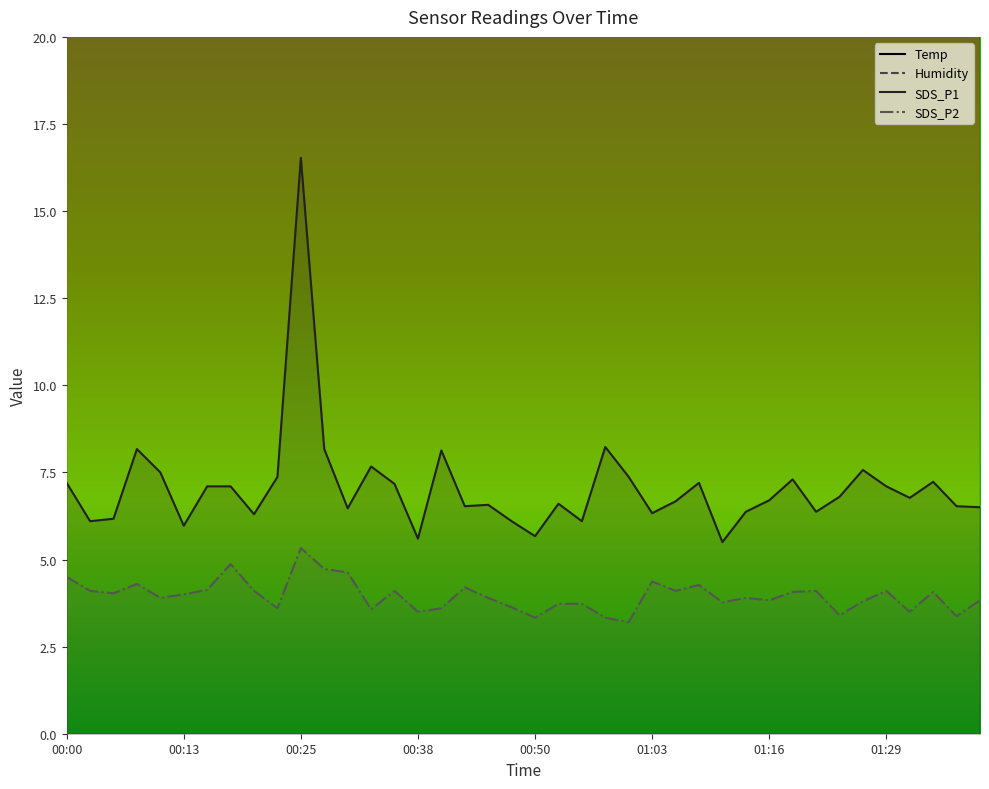

What is the difference between the second highest and minimum values in the SDS_P2 series?

1.7